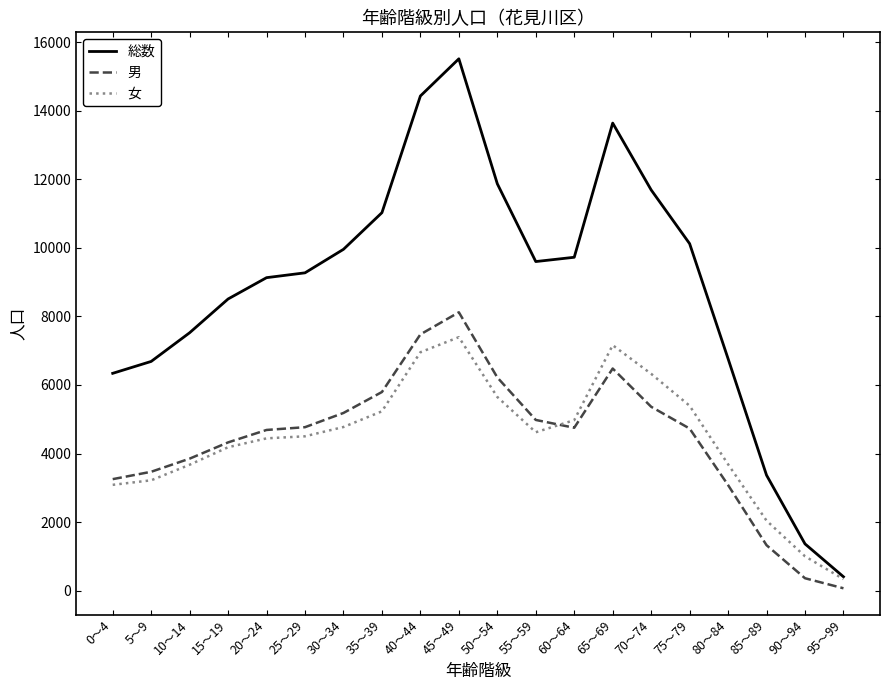

True or false: 男 and 総数 cross at least once.

False